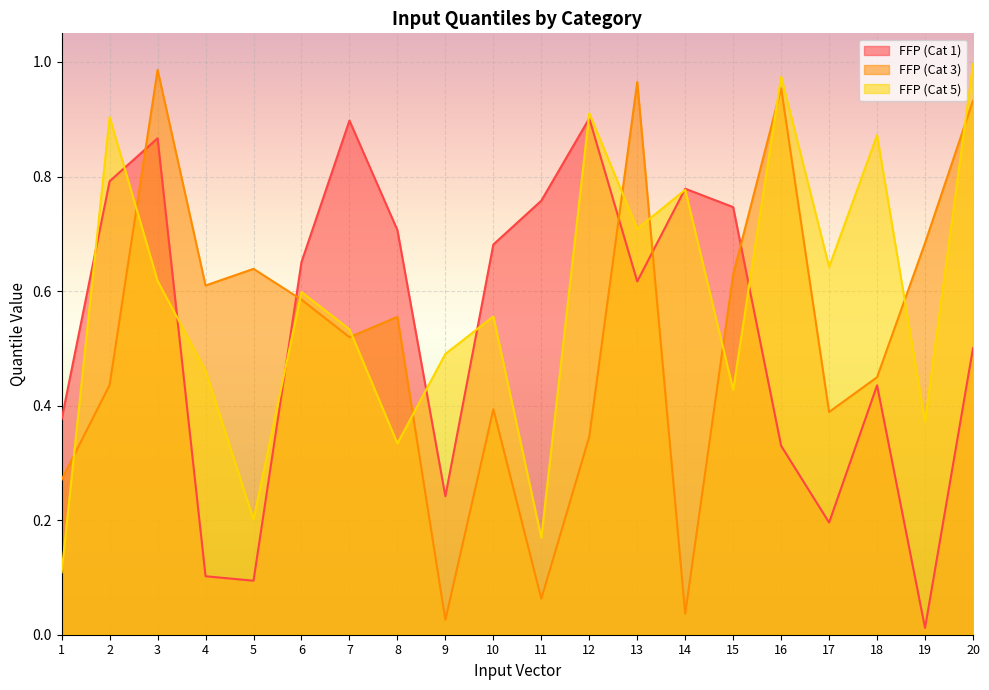

What is the sum of the FFP (Cat 3) values at 18 and 5?

1.1